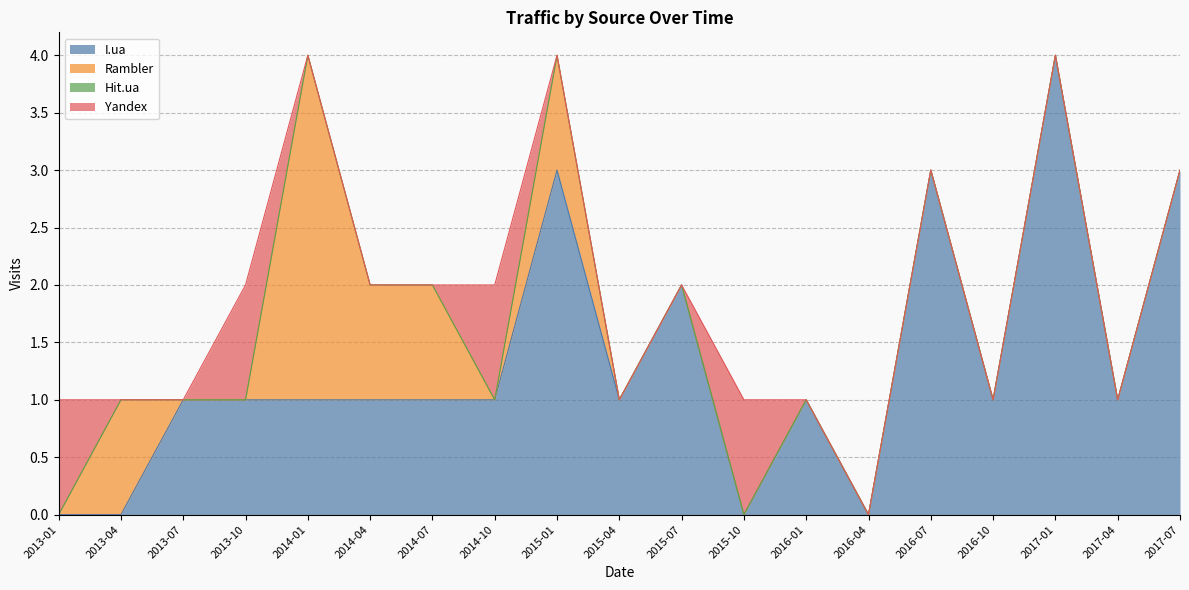

Does the chart display data point markers on the line(s)?

No